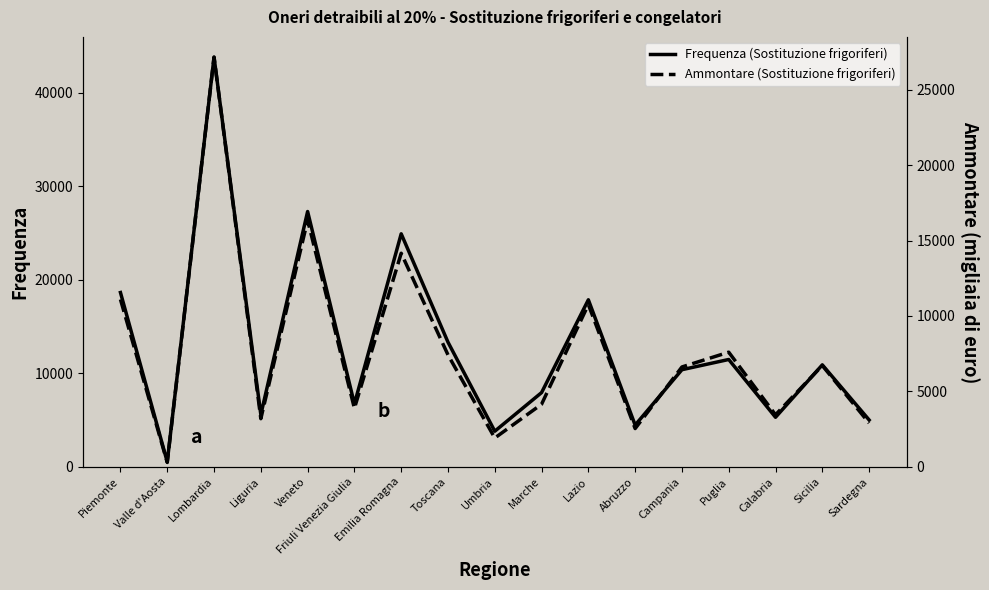

True or false: Ammontare (Sostituzione frigoriferi) and Frequenza (Sostituzione frigoriferi) intersect in this chart.

False